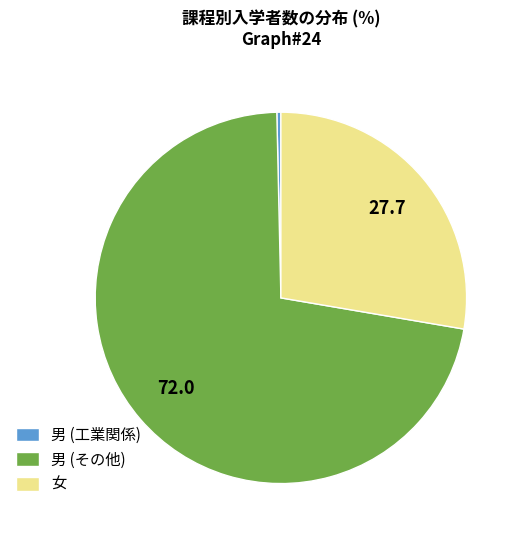

Is there any slice that represents more than half of the pie?

Yes